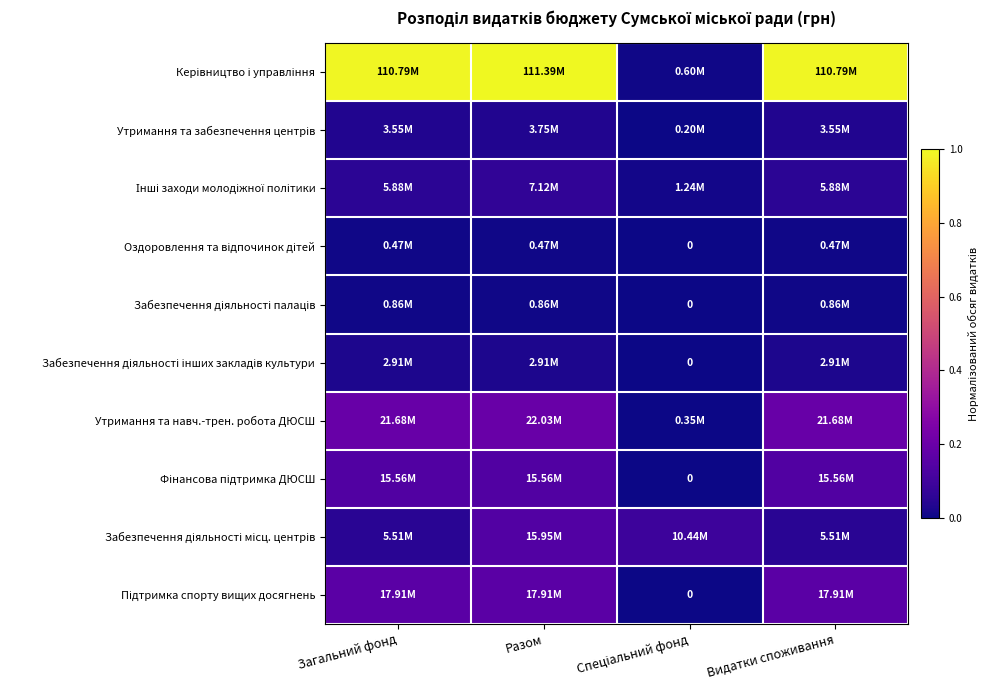

What is the difference between the maximum and minimum values in the Керівництво і управління series?

1.0